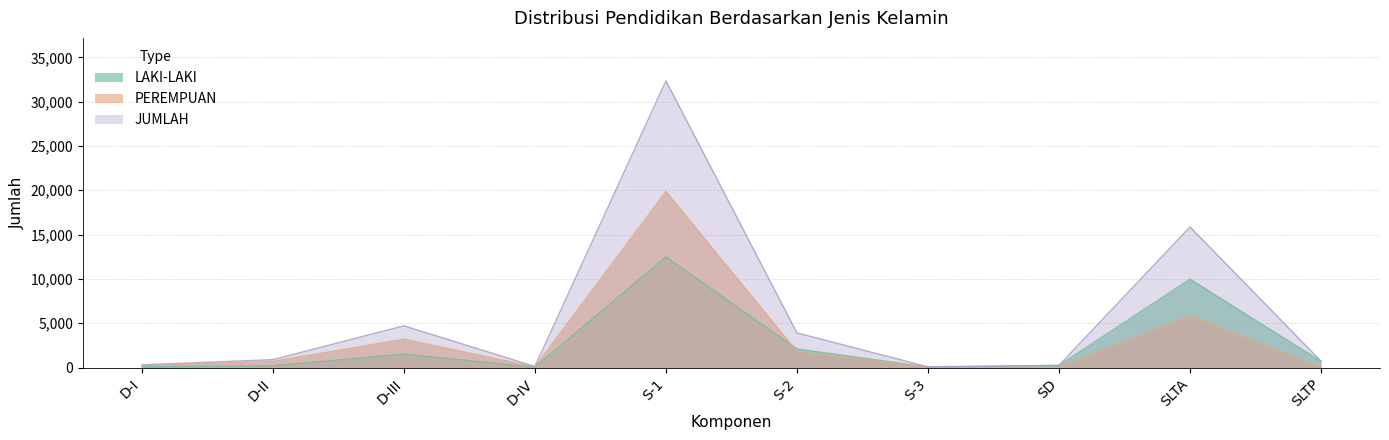

The value of JUMLAH at SLTP is 474. True or false?

False